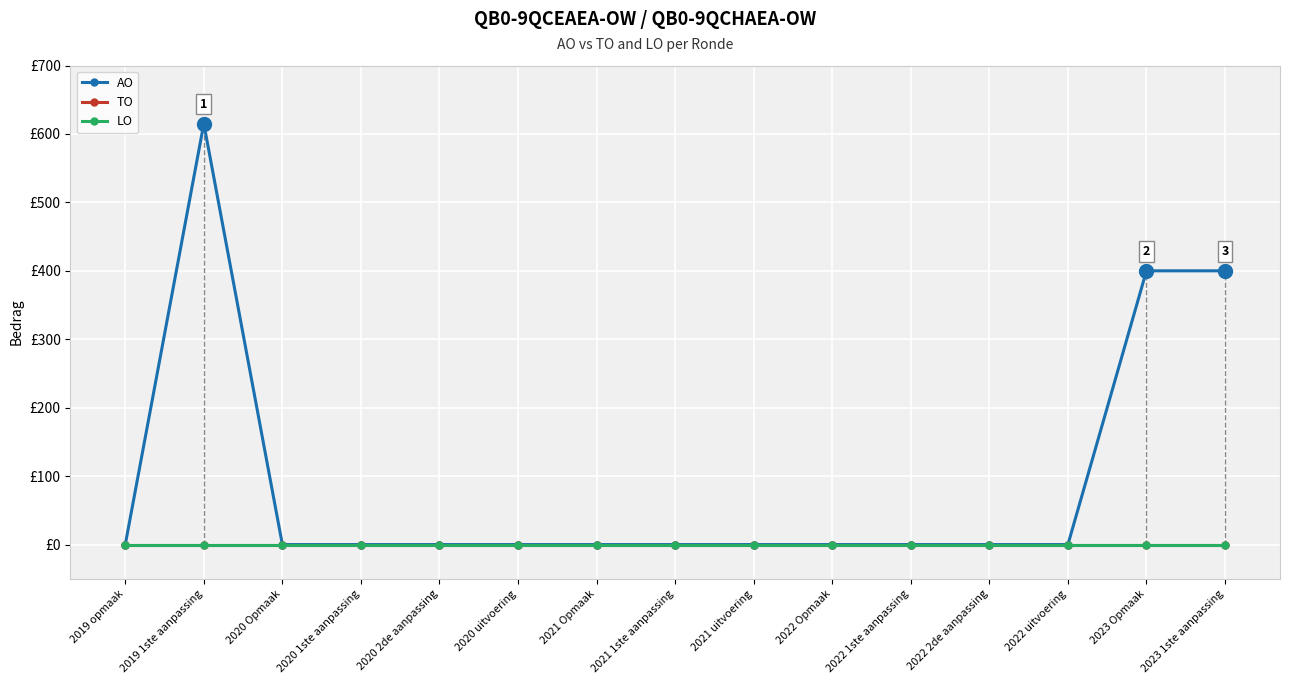

True or false: LO has more than 0 points higher than both neighbors.

False